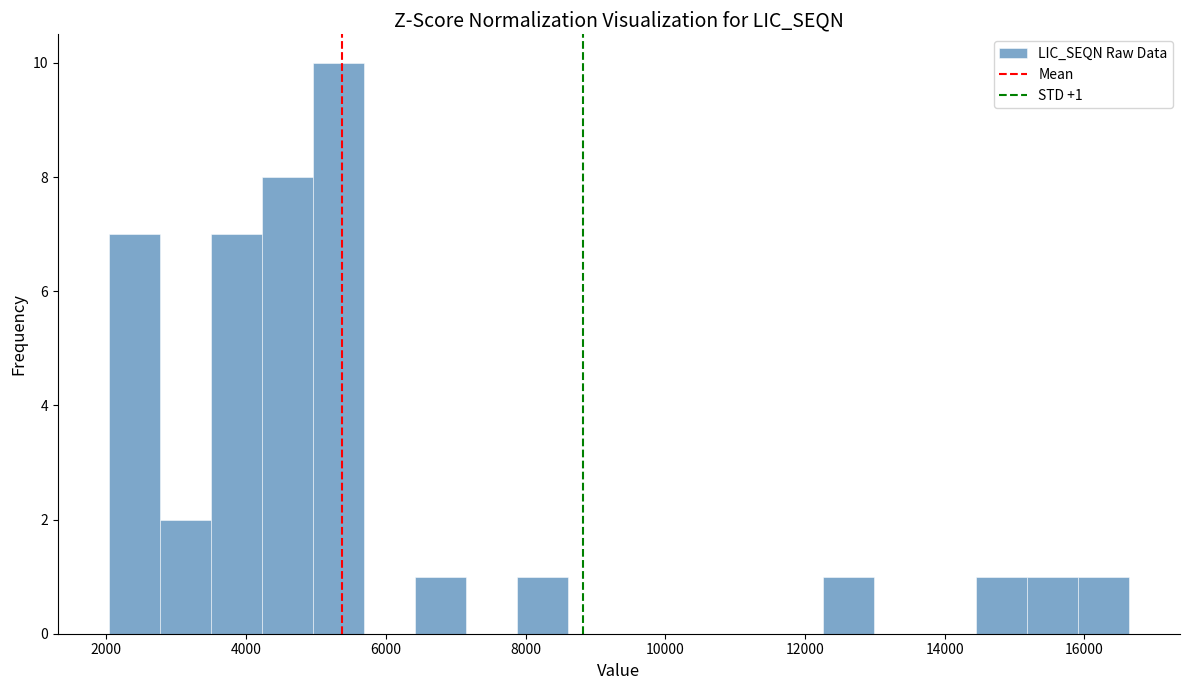

Around what value on the x-axis is the tallest bar? Give the approximate position of its centre, as read against the axis.

5400